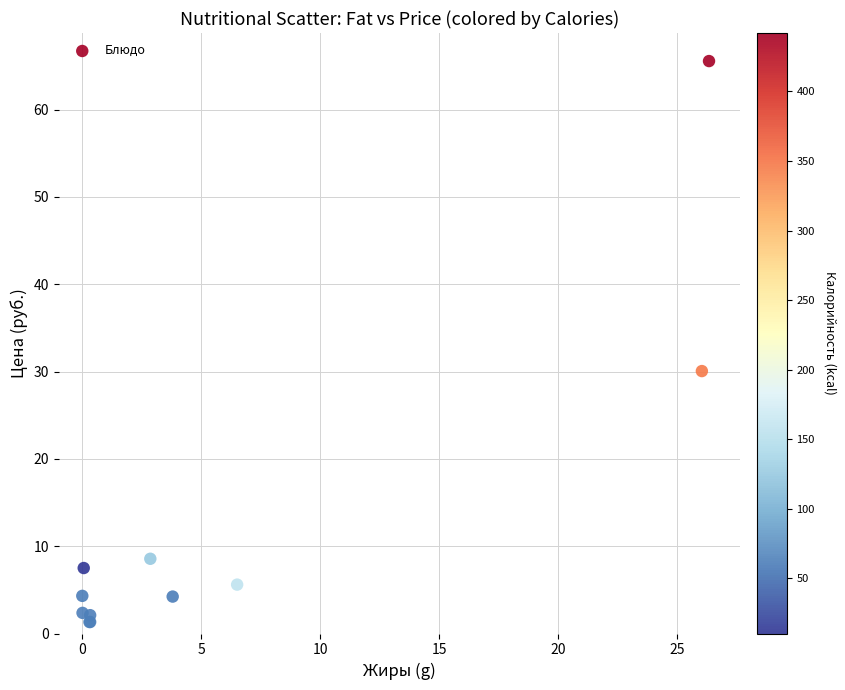

What Y value in the scatter plot is closest to 33?

30.1